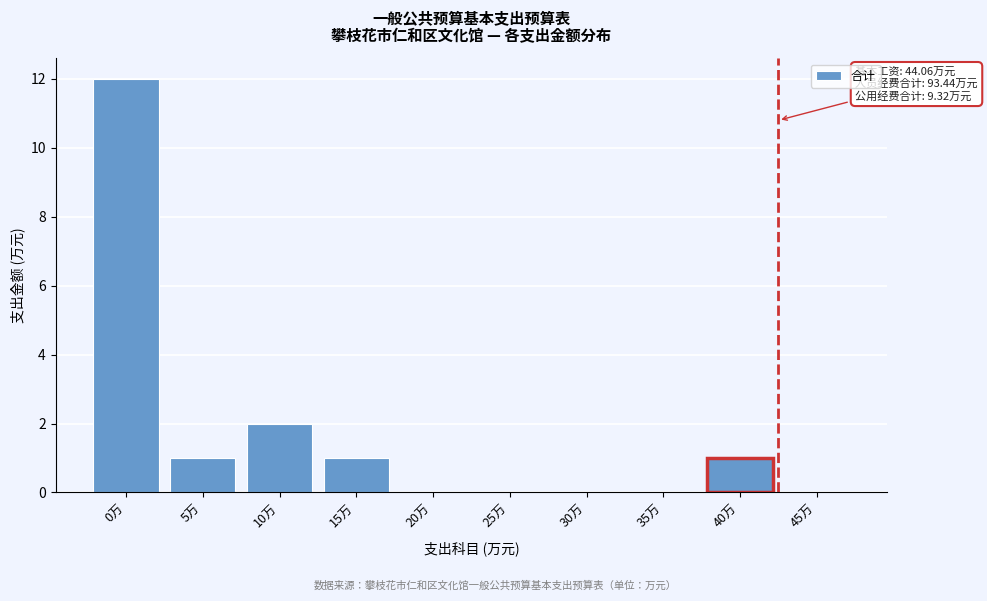

Reading left to right, extract all data points from this chart.

0万=12	5万=1	10万=2	15万=1	20万=0	25万=0	30万=0	35万=0	40万=1	45万=0